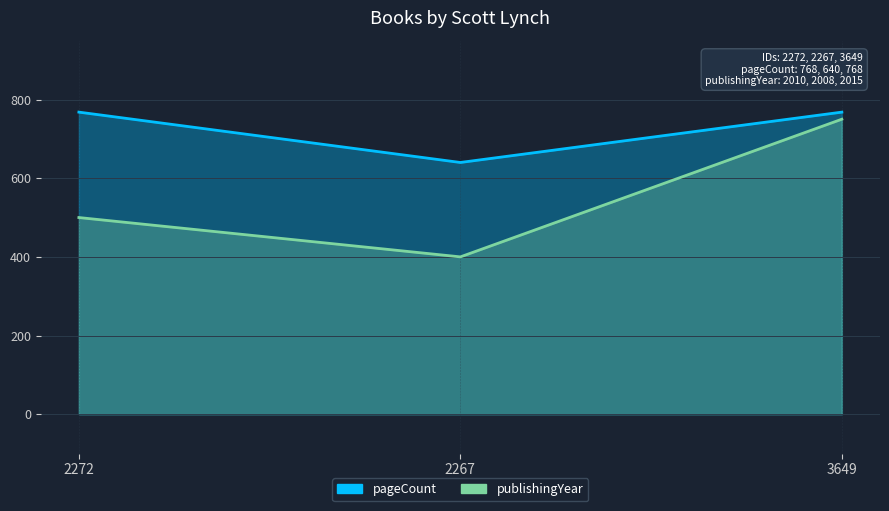

How many data points in publishingYear are less than 500?

1